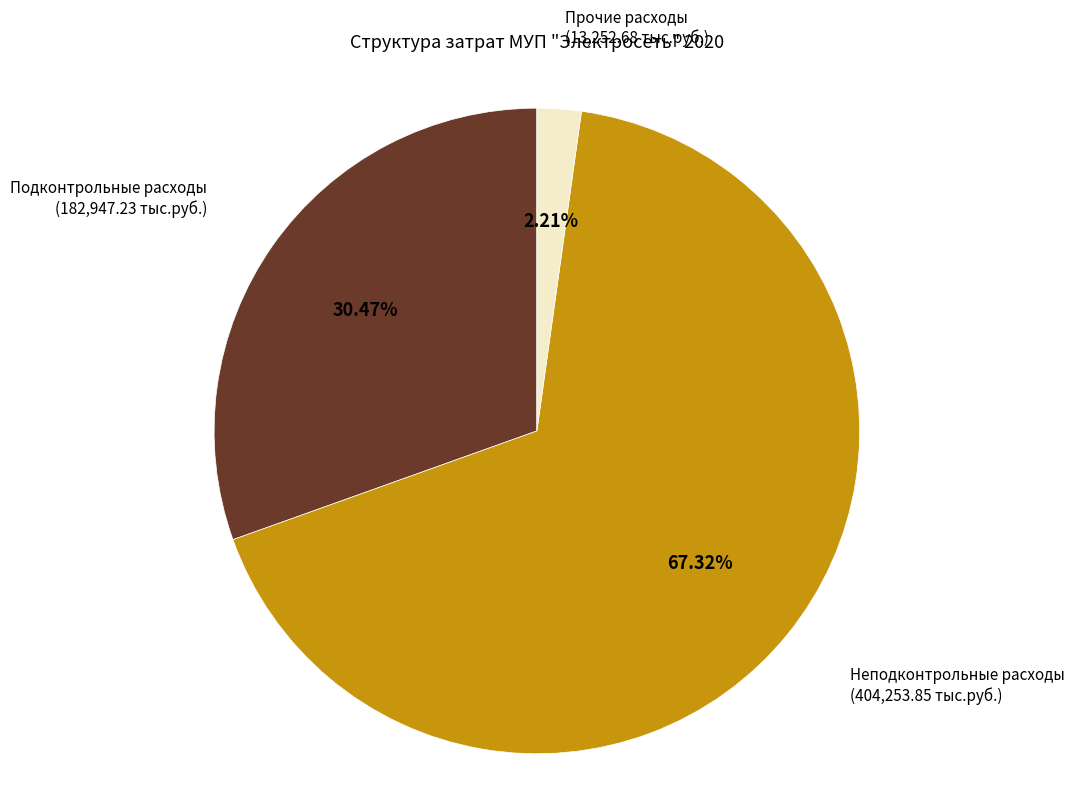

How many segments does this pie chart have?

3